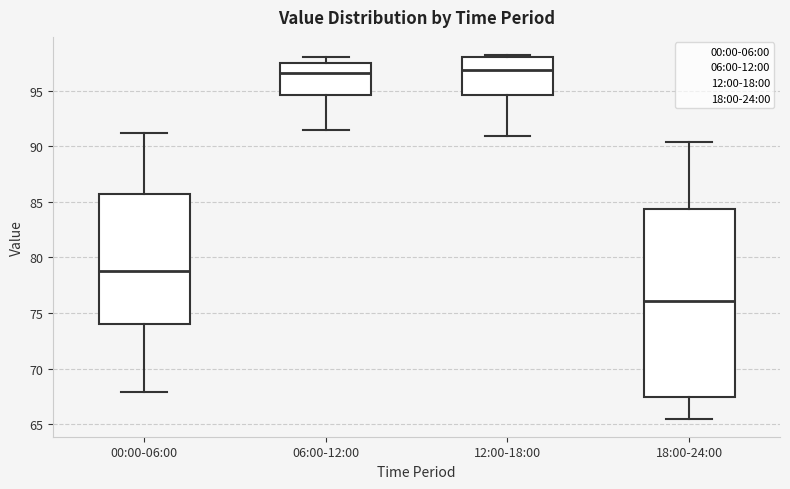

Reading left to right, transcribe this box plot: for each box, give where its median line is, the range the box spans, and where its two whiskers end, as read against the y-axis. The values are not printed on the chart, so give them approximately, as read against the axis.

00:00-06:00: median 79.0, box 74.0 to 85.5, whiskers 68.0 to 91.0
06:00-12:00: median 96.5, box 94.5 to 97.5, whiskers 91.5 to 98.0
12:00-18:00: median 97.0, box 94.5 to 98.0, whiskers 91.0 to 98.0 (just above the box's upper edge)
18:00-24:00: median 76.0, box 67.5 to 84.5, whiskers 65.5 to 90.5